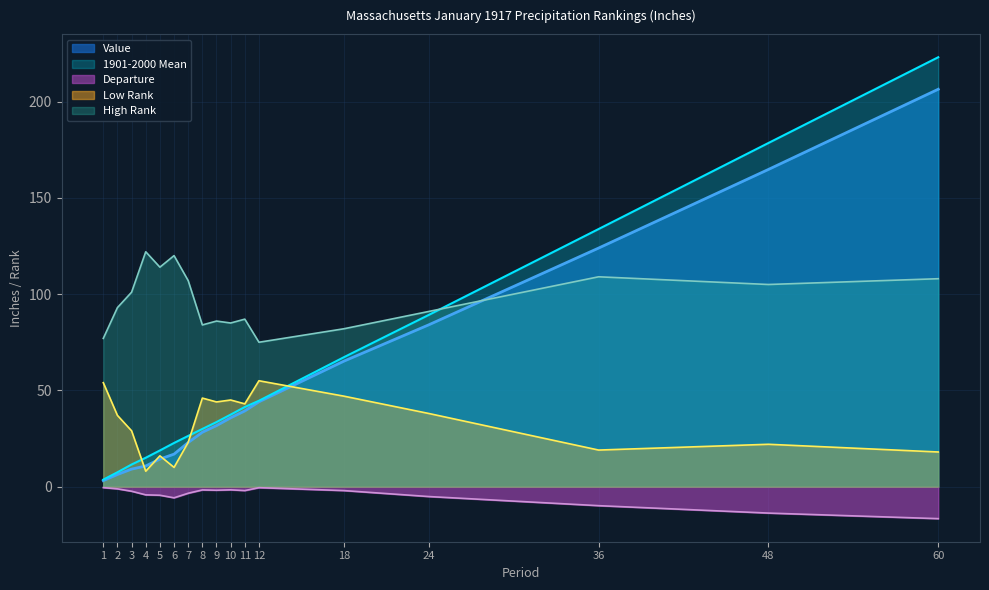

How many values in the Value series are below 31?

8